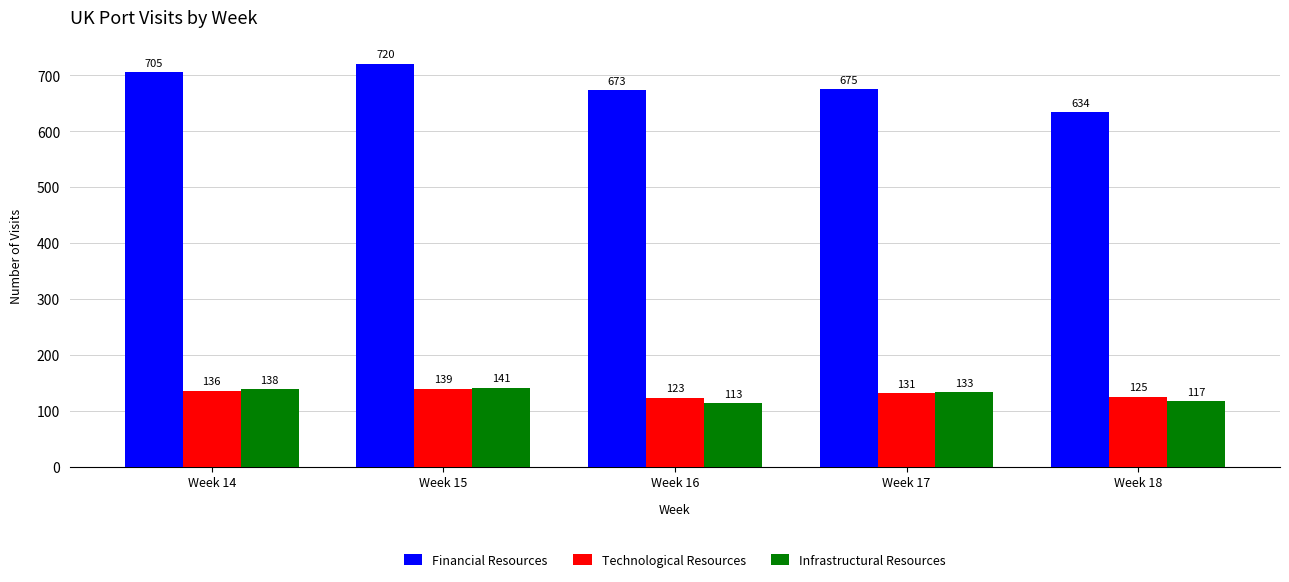

What is the value of the Financial Resources bar at the 4th from the left?

675